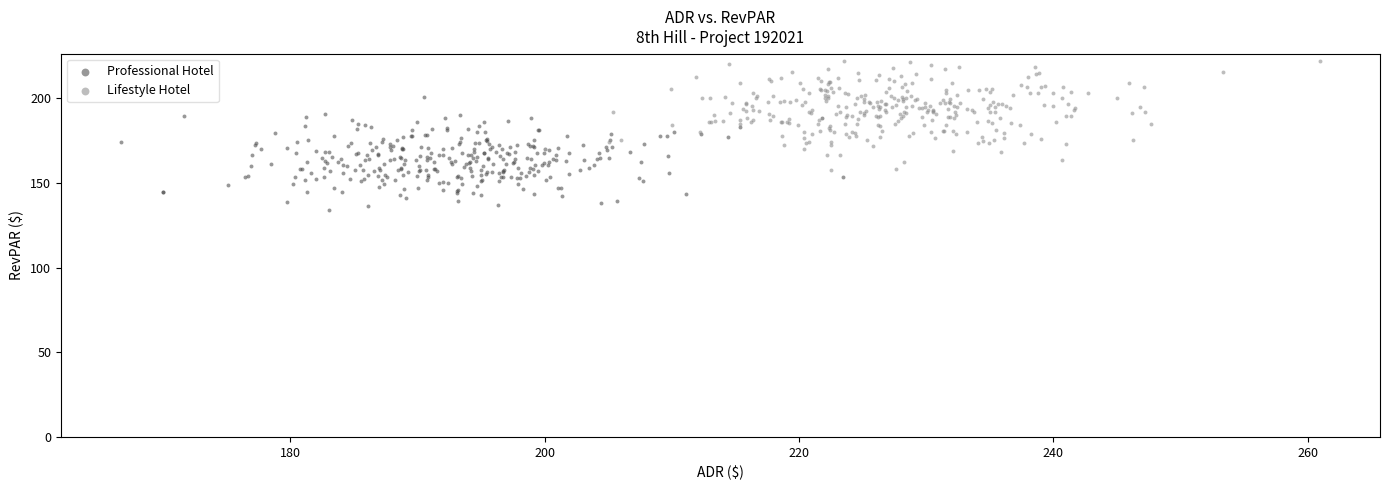

What are all the series names shown in the legend?

Professional Hotel, Lifestyle Hotel